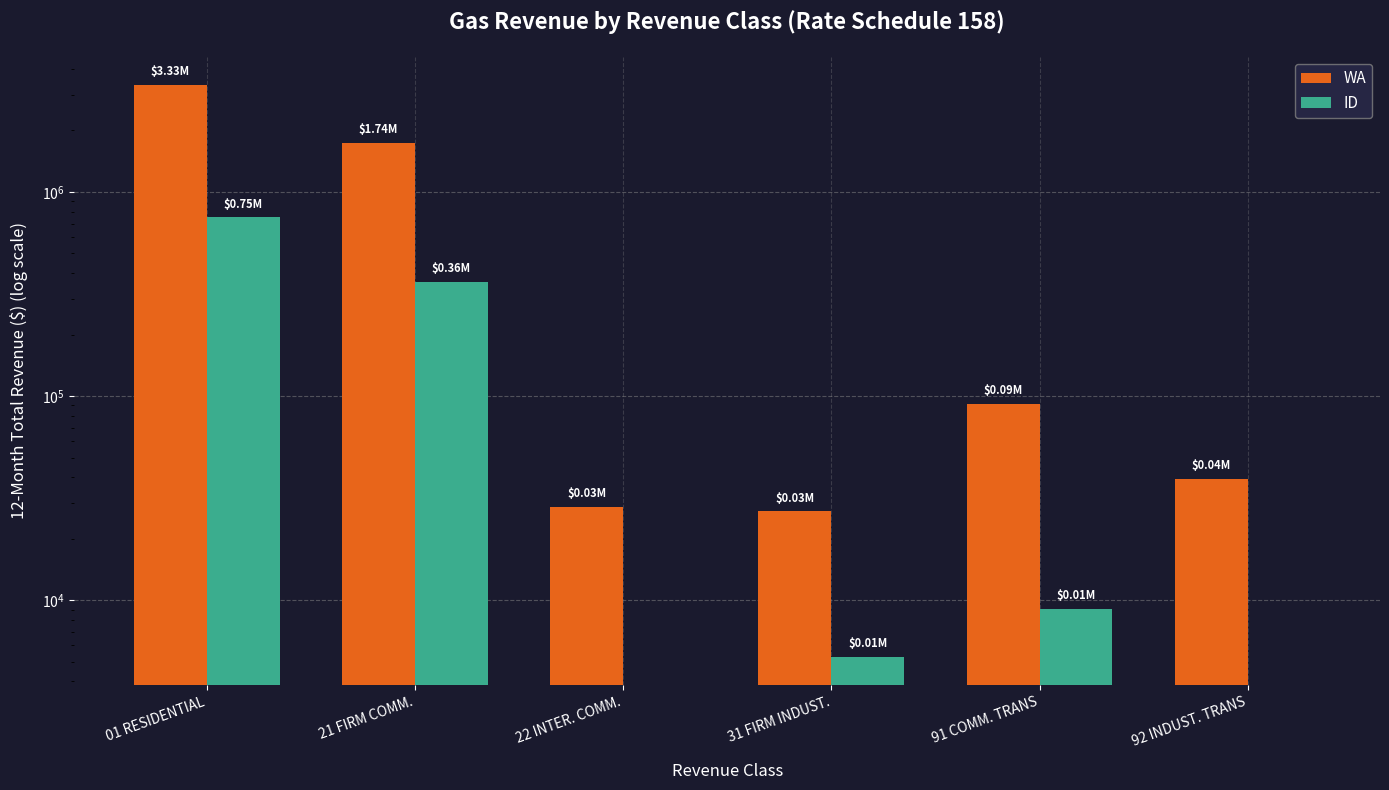

Reading right to left, list all the values displayed in this chart.

WA: 39359.1	91528.0	27205.5	28511.7	1736288.6	3331196.9
ID: 0.0	9047.2	5285.3	0.0	360343.8	749498.5